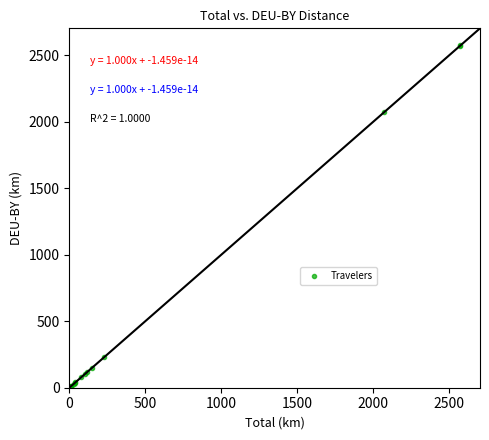

What Y value in the scatter plot is closest to 1287?

2071.6